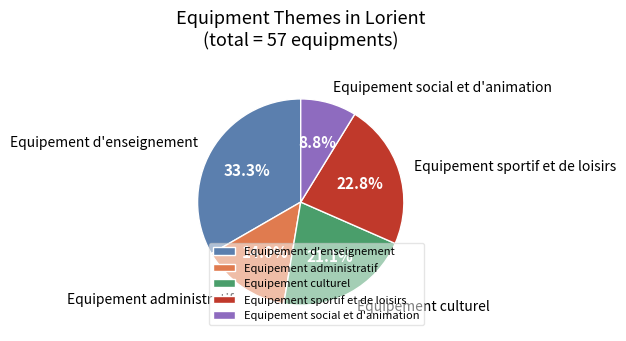

Does Equipement d'enseignement represent more than half of the total?

No